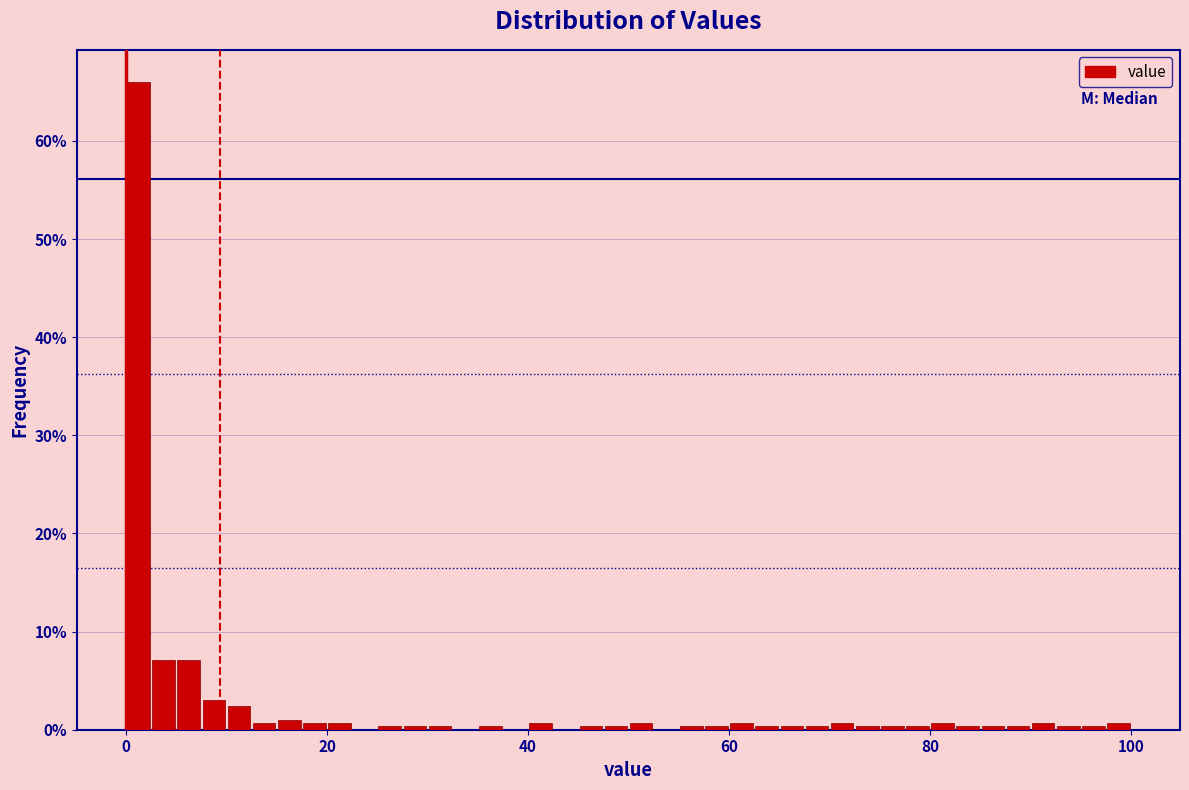

Read against the x-axis, roughly where is the centre of the tallest bar?

2